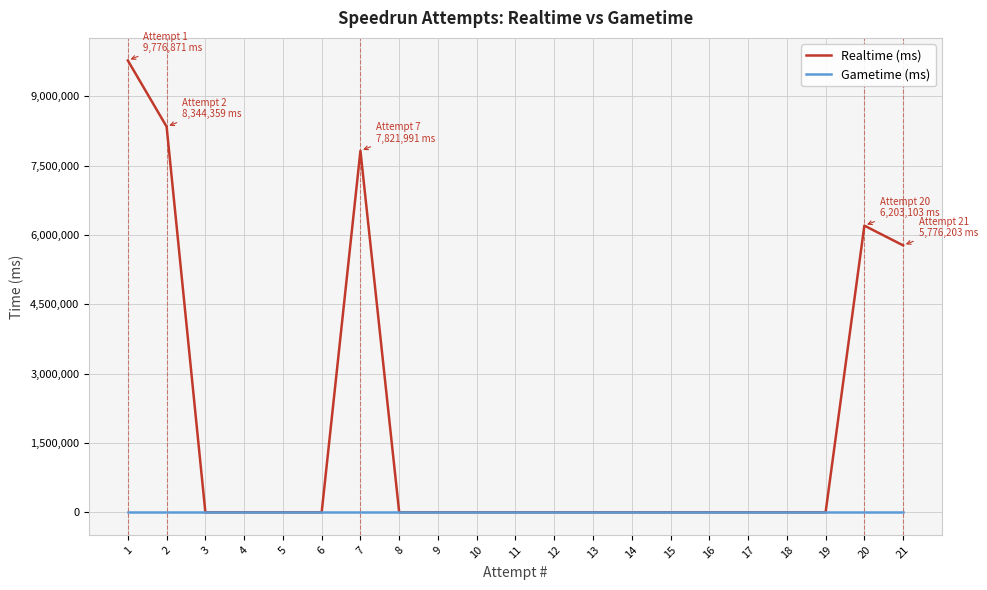

List the series in order of their peak value, lowest first.

Gametime (ms), Realtime (ms)